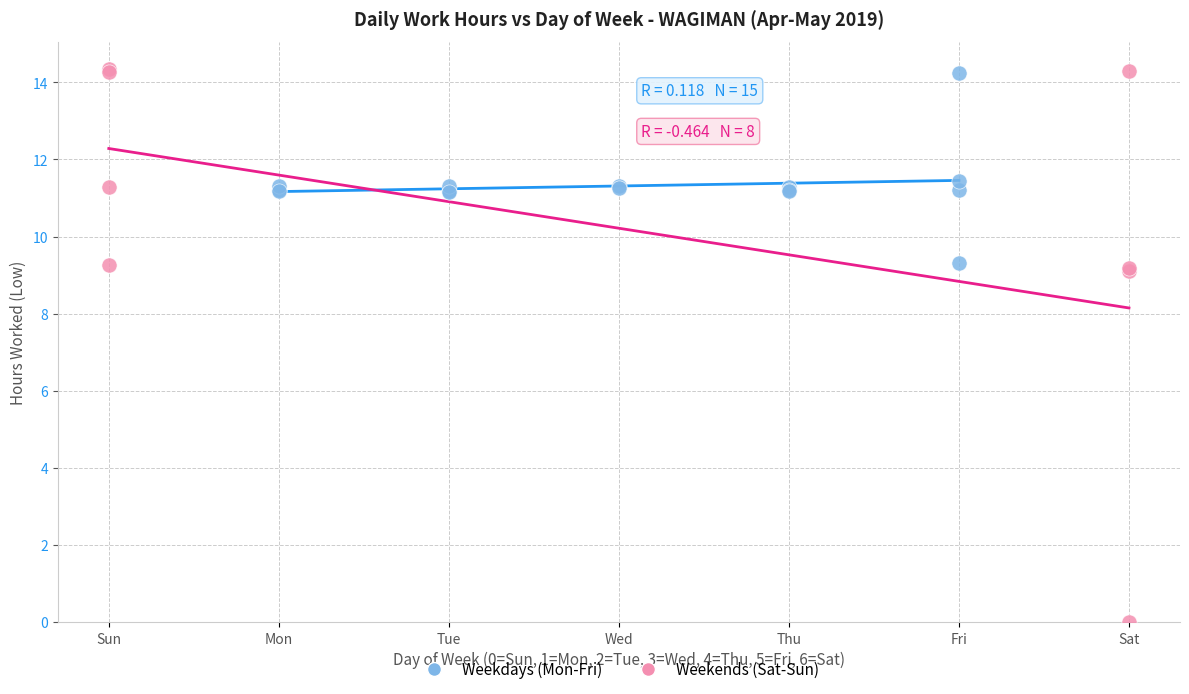

Which series has the widest spread of Y values?

Weekends (Sat-Sun)